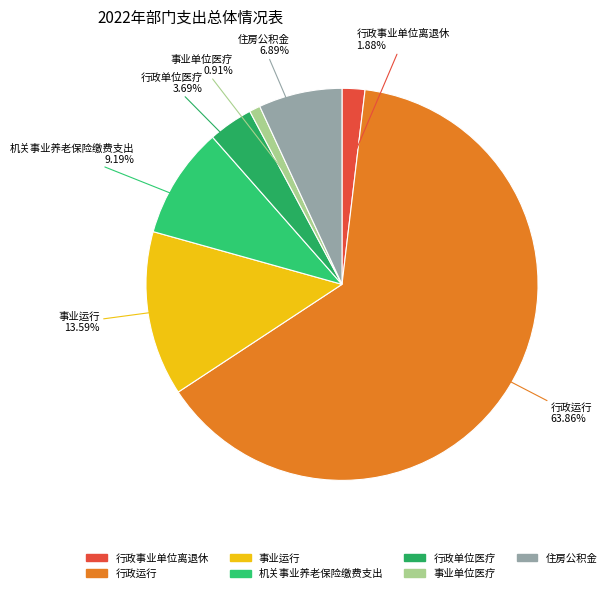

To the nearest percent, what portion does 事业单位医疗 represent?

1%